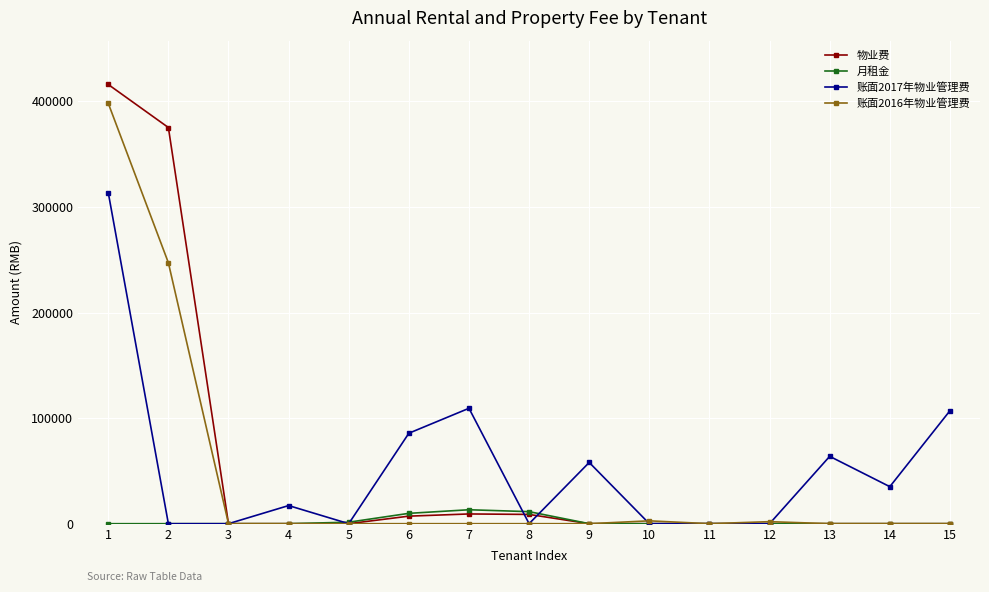

True or false: 账面2017年物业管理费 has more than 0 interior local peaks.

True